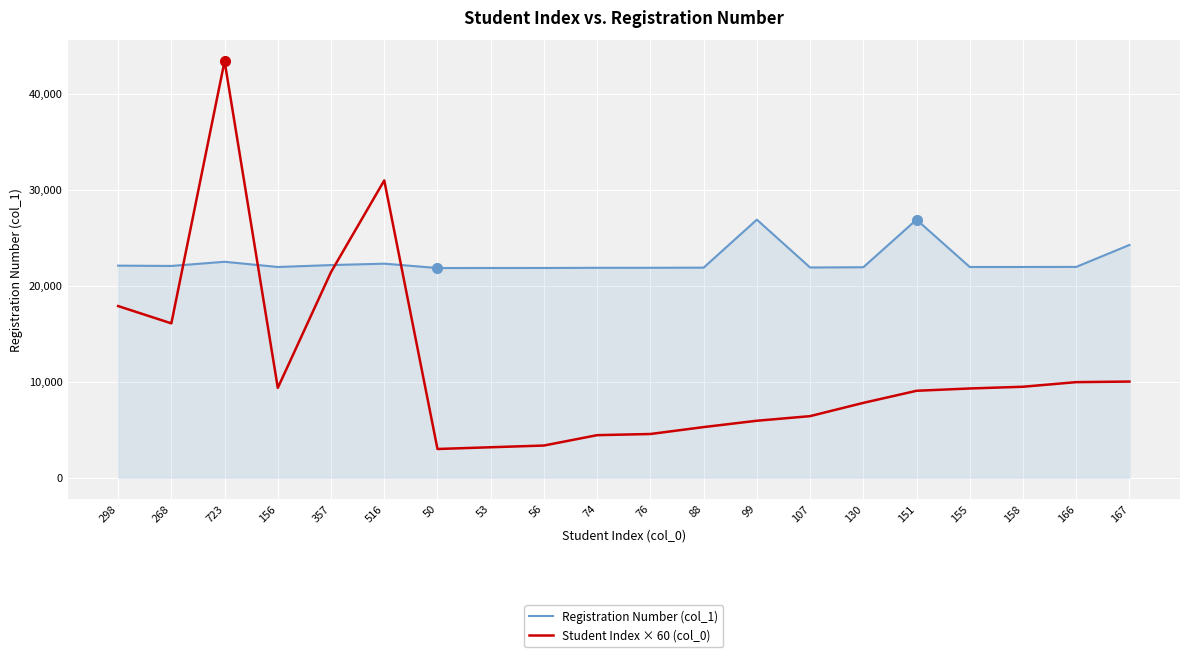

At how many categories does at least one series exceed 38435?

1